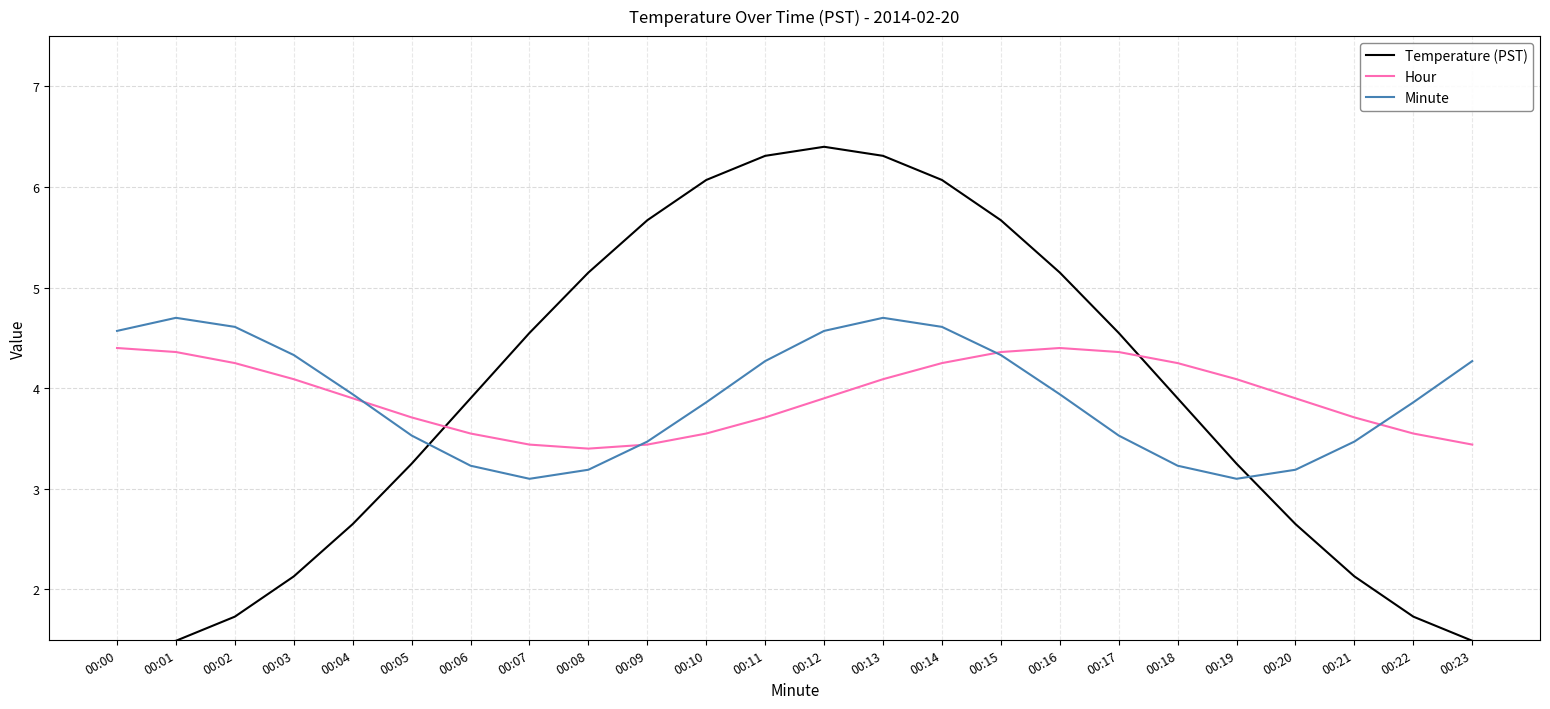

How many lines are shown in the chart?

3